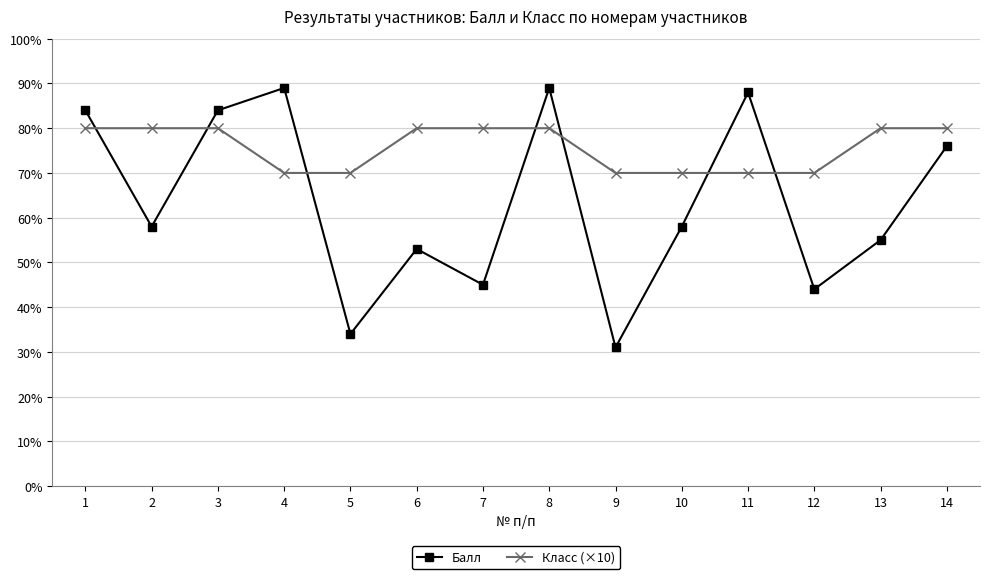

Which series changed the most between 12 and 13?

Балл